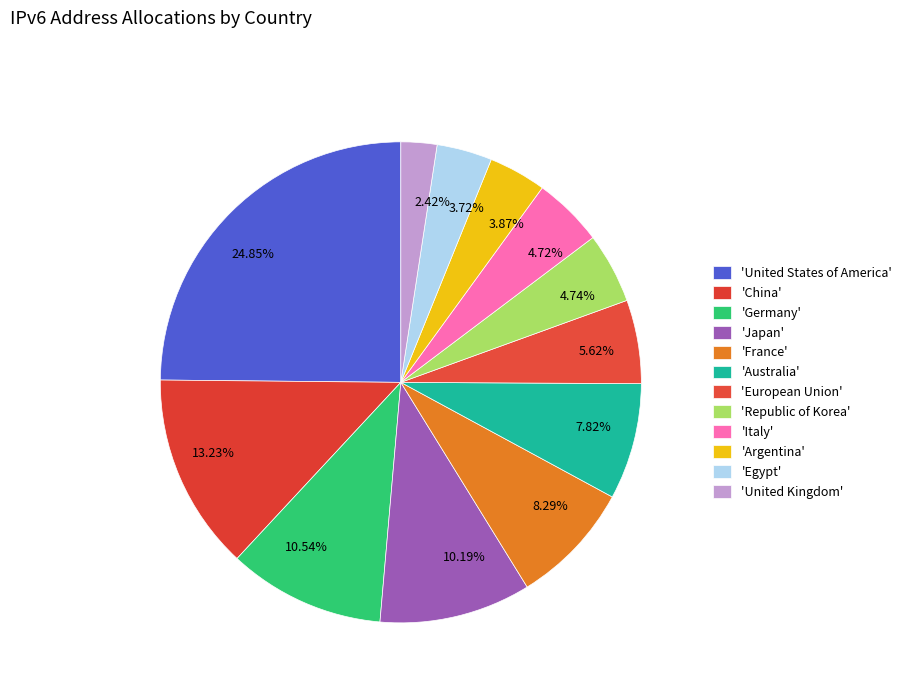

Is the sum of 24.85% and 3.87% greater than half?

No